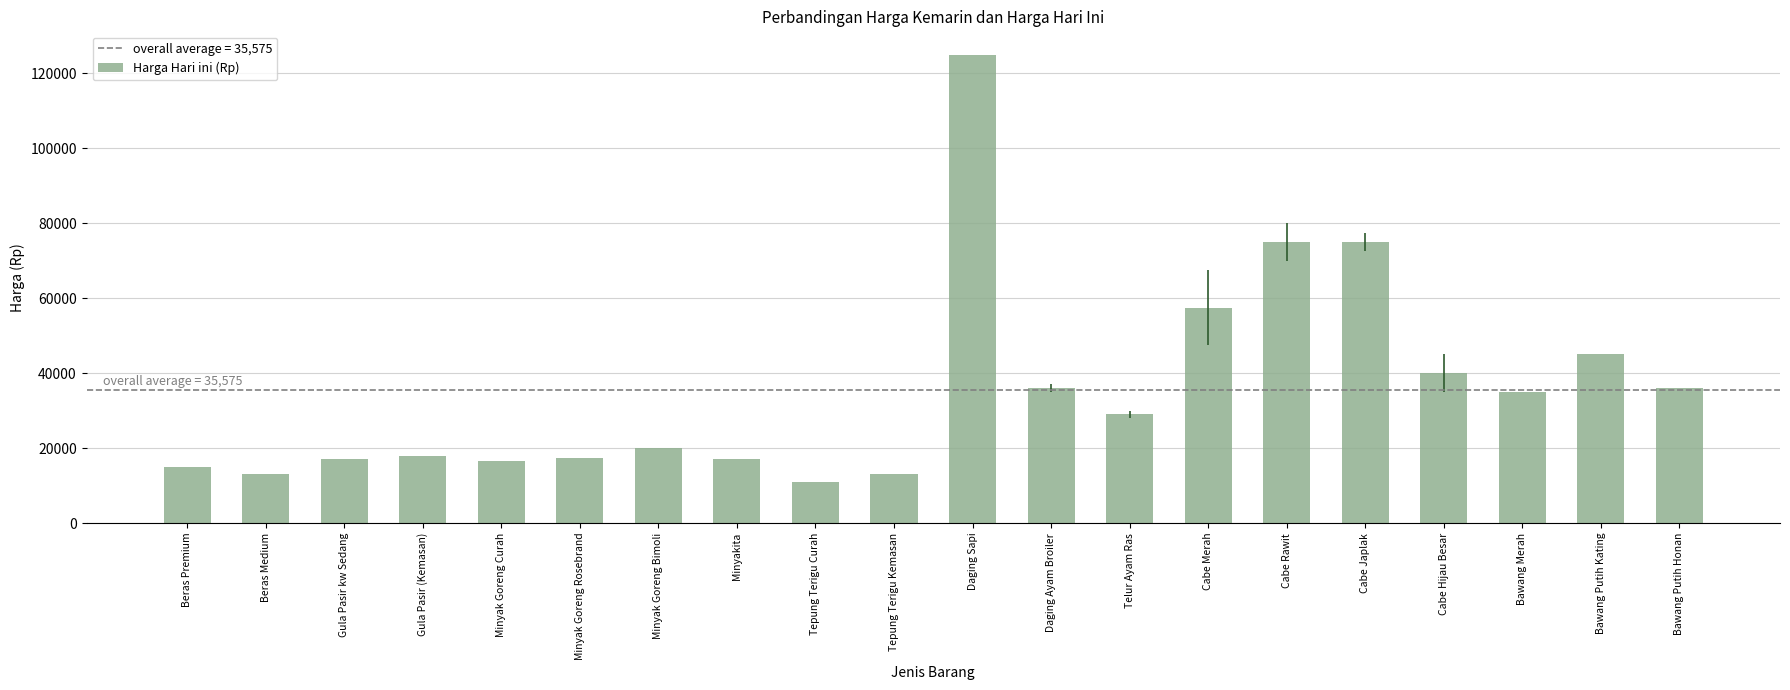

Read the value at Daging Ayam Broiler.

36000